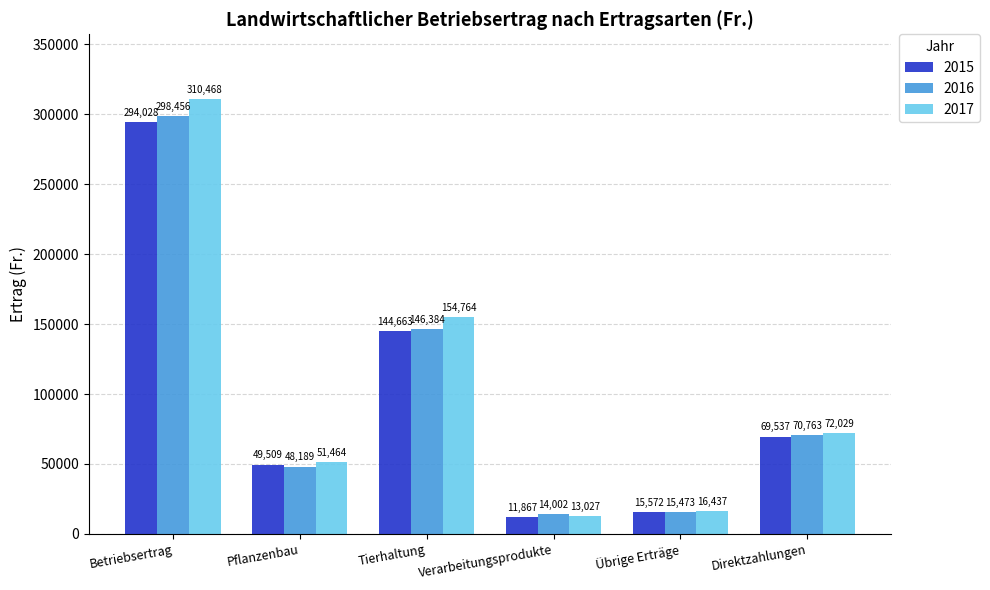

Count the number of categories in the chart.

6